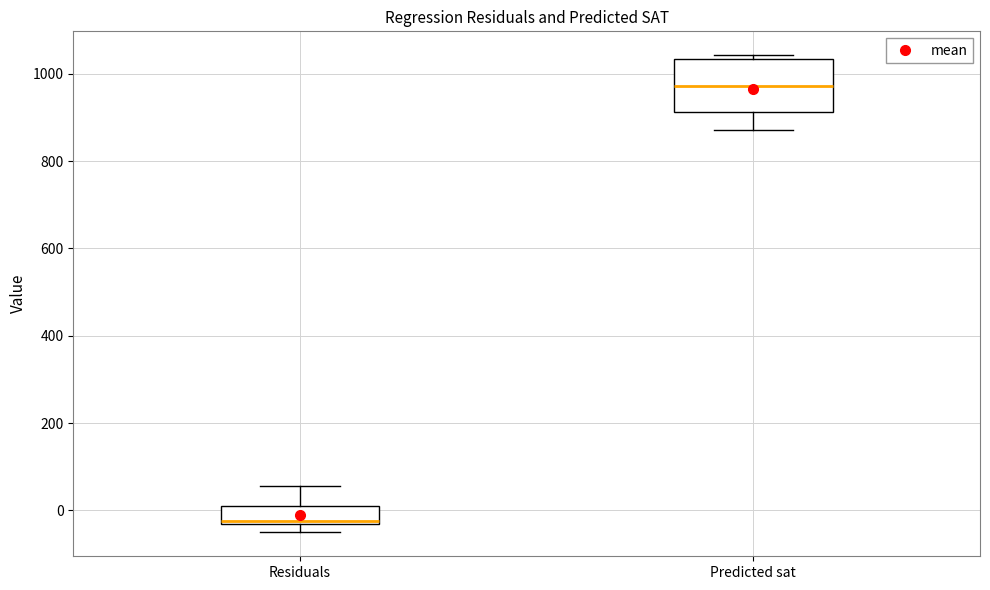

Comparing the boxes themselves (not the whiskers), which one is the tallest?

Predicted sat